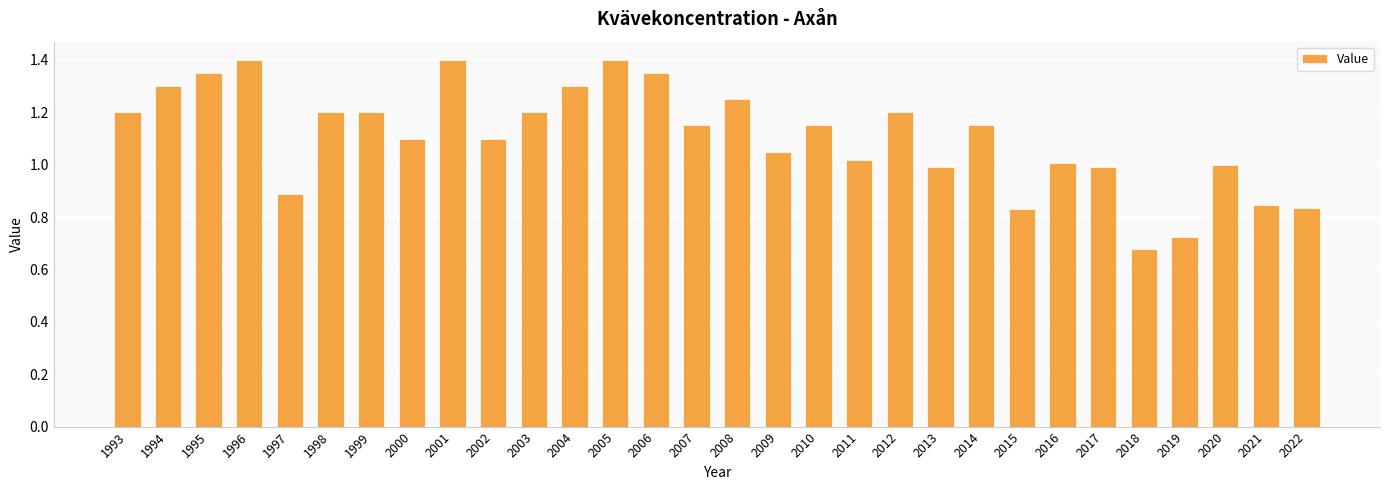

The value at 2022 is 1.4. True or false?

False